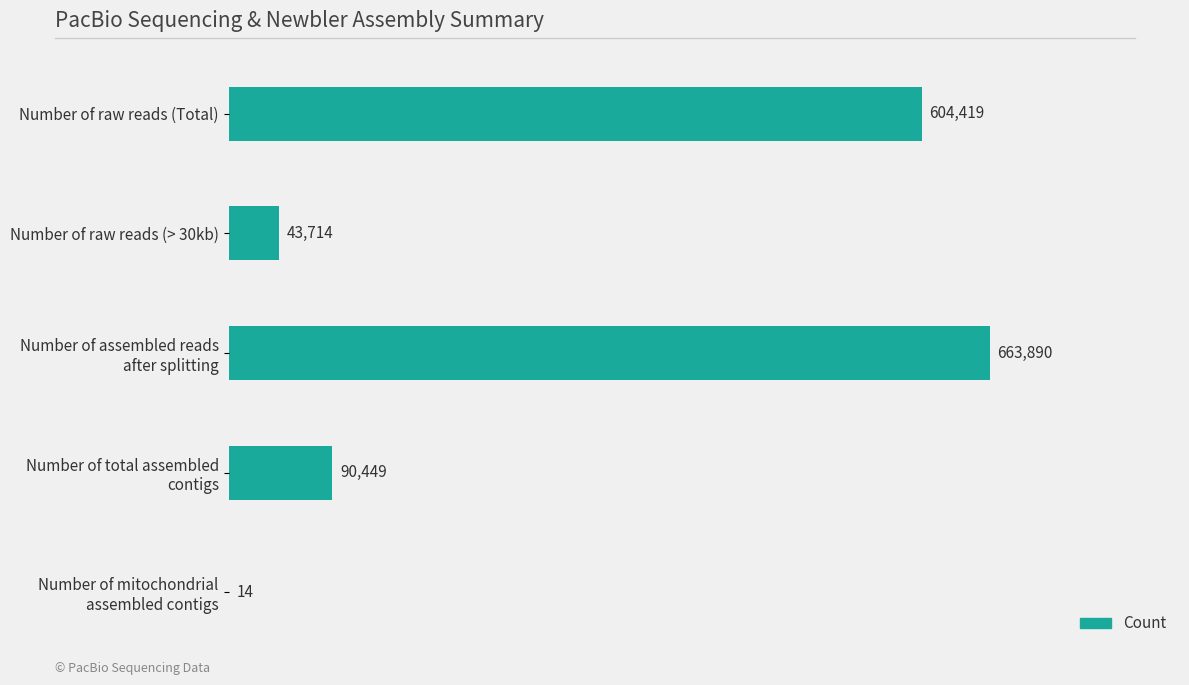

What is the sum of all values?

1402486